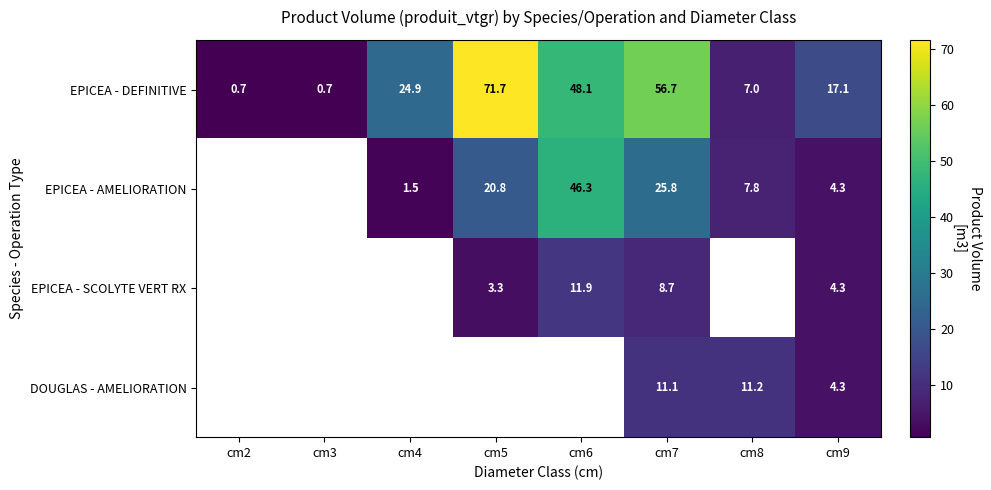

Is the value of DOUGLAS - AMELIORATION at cm5 greater than the value of EPICEA - AMELIORATION at cm5?

No